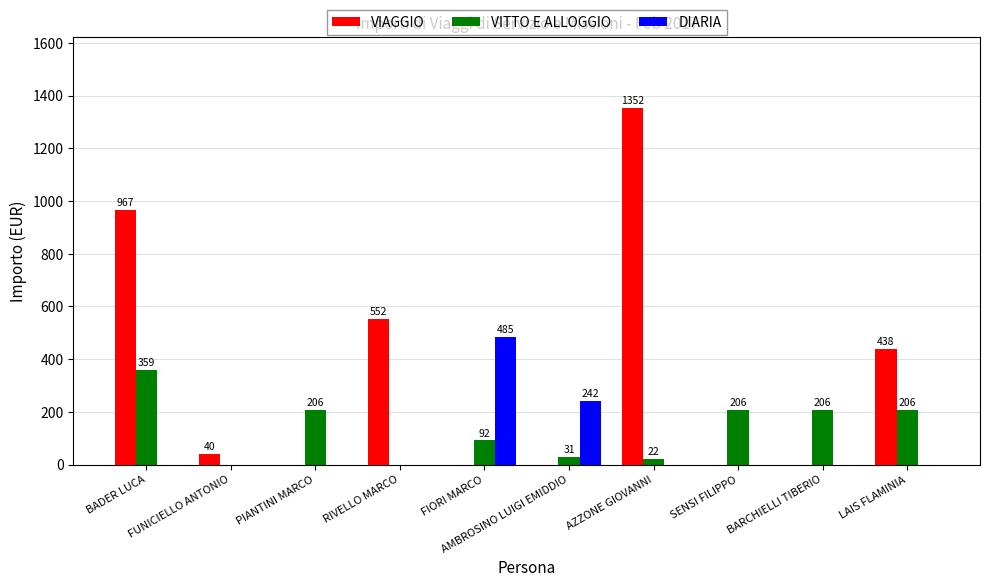

How many data points in VITTO E ALLOGGIO are above 206?

5